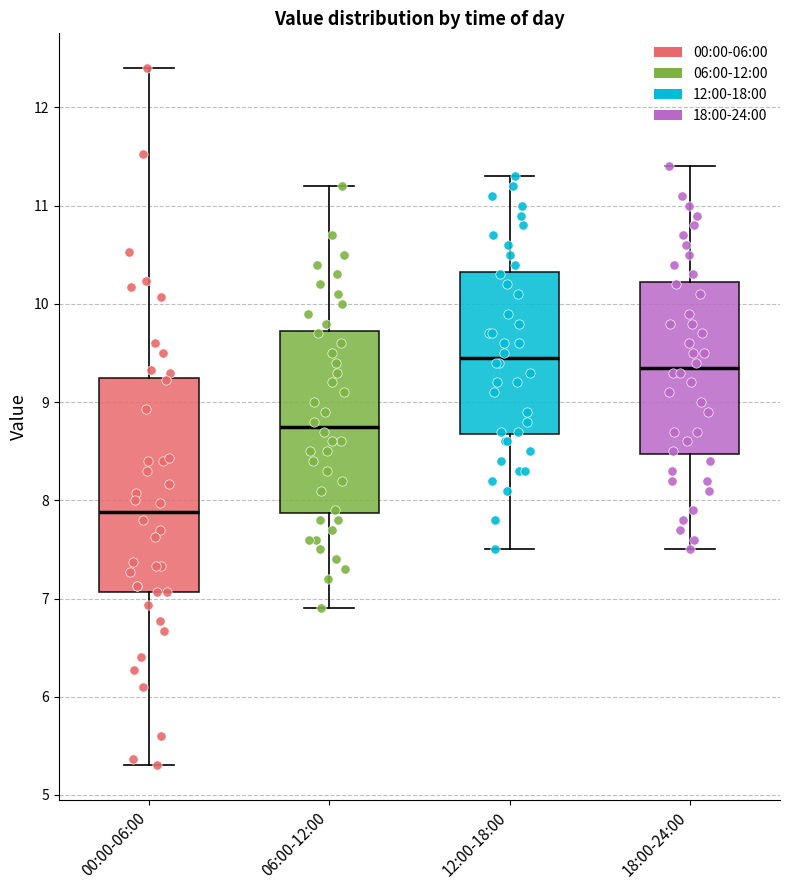

Reading left to right, read every box against the y-axis: the position of its median line, the range the box covers, and the ends of its whiskers. The values are not printed on the chart, so give them approximately, as read against the axis.

00:00-06:00: median 7.9, box 7.1 to 9.2, whiskers 5.3 to 12.4
06:00-12:00: median 8.8, box 7.9 to 9.7, whiskers 6.9 to 11.2
12:00-18:00: median 9.5, box 8.7 to 10.3, whiskers 7.5 to 11.3
18:00-24:00: median 9.4, box 8.5 to 10.2, whiskers 7.5 to 11.4